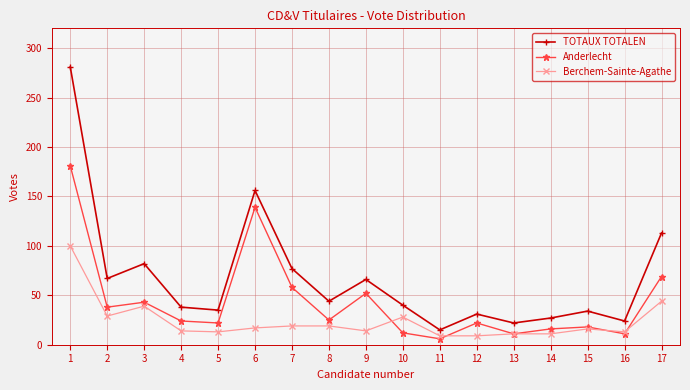

Is it true that TOTAUX TOTALEN equals 59 at 8?

False